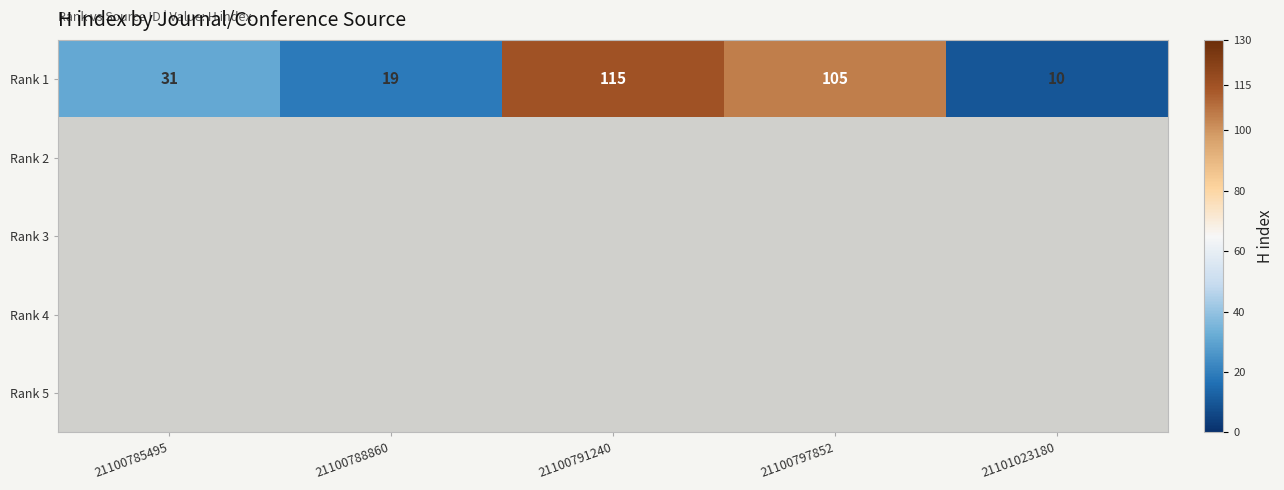

What is the maximum value for Rank 1?

115